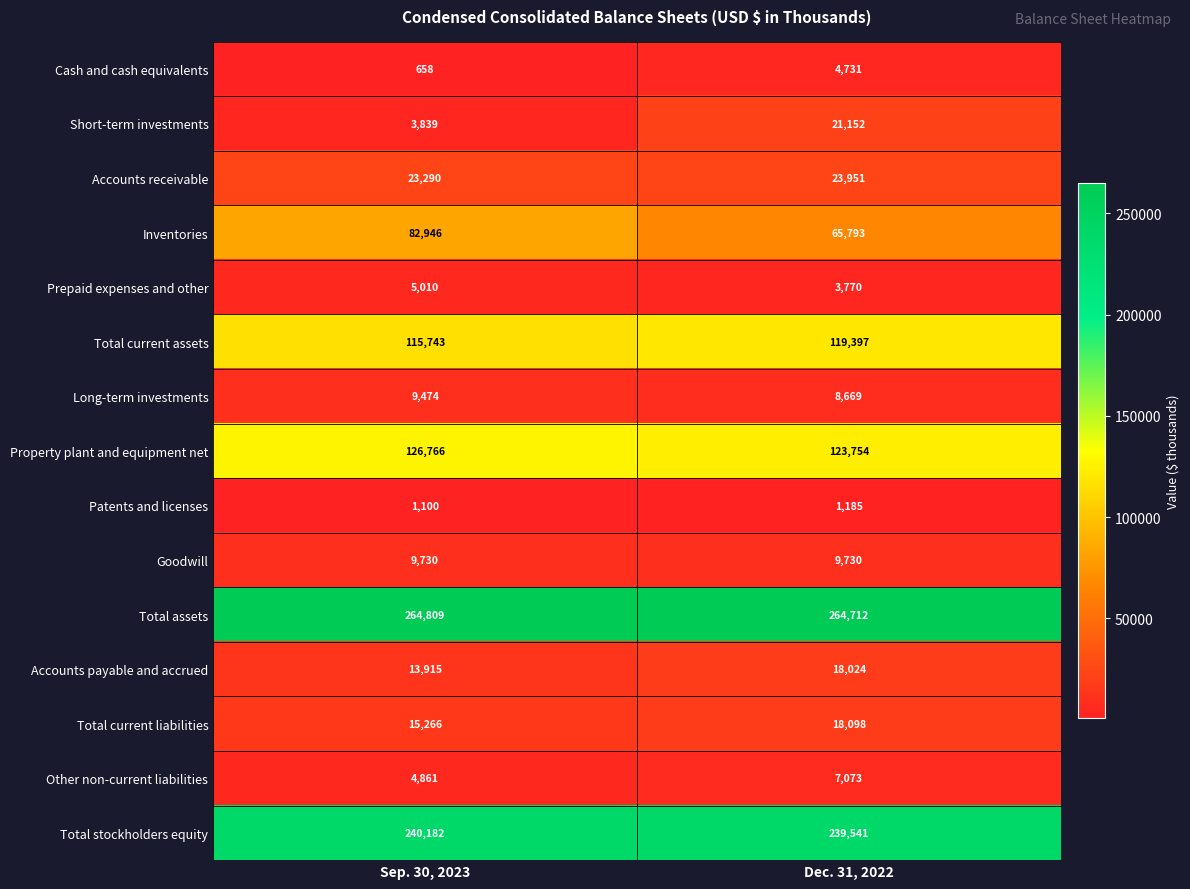

At which label is Patents and licenses closest to 1142?

Sep. 30, 2023